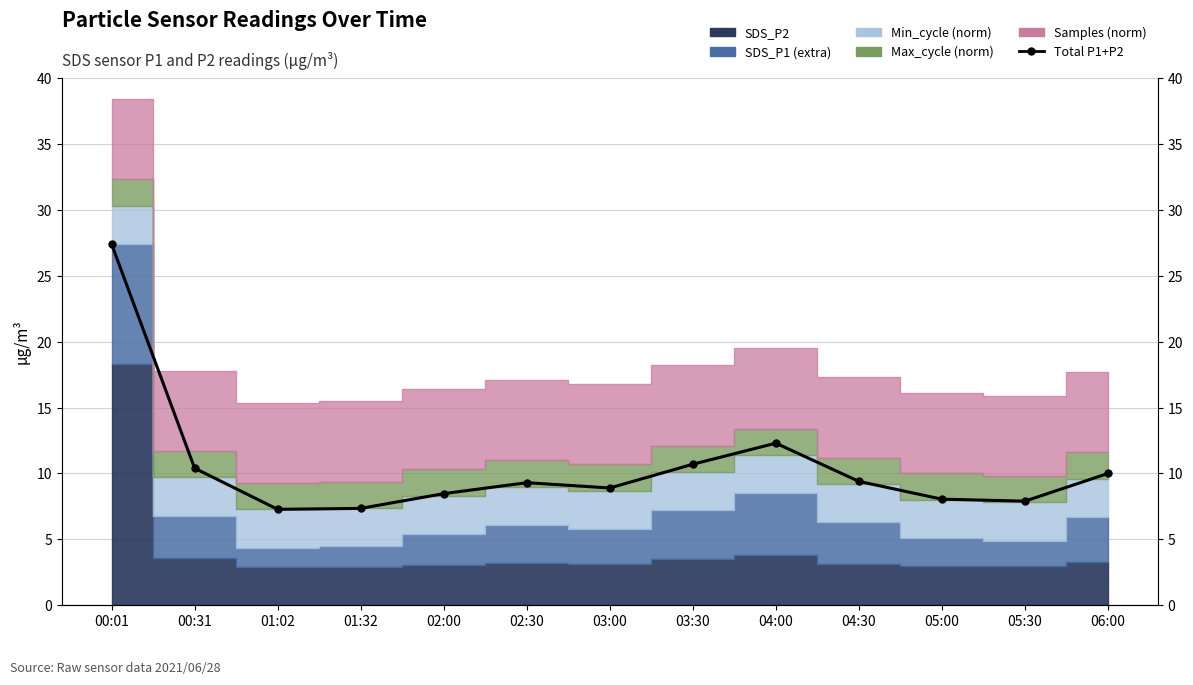

The chart shows a value of 12.3 at 04:00. True or false?

True